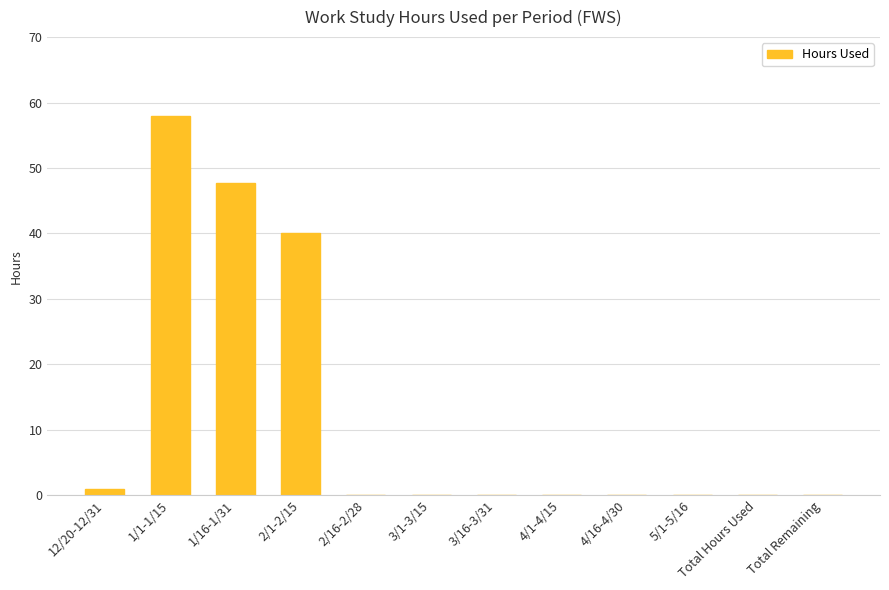

What is the sum of the values at 3/1-3/15 and 1/16-1/31?

47.8